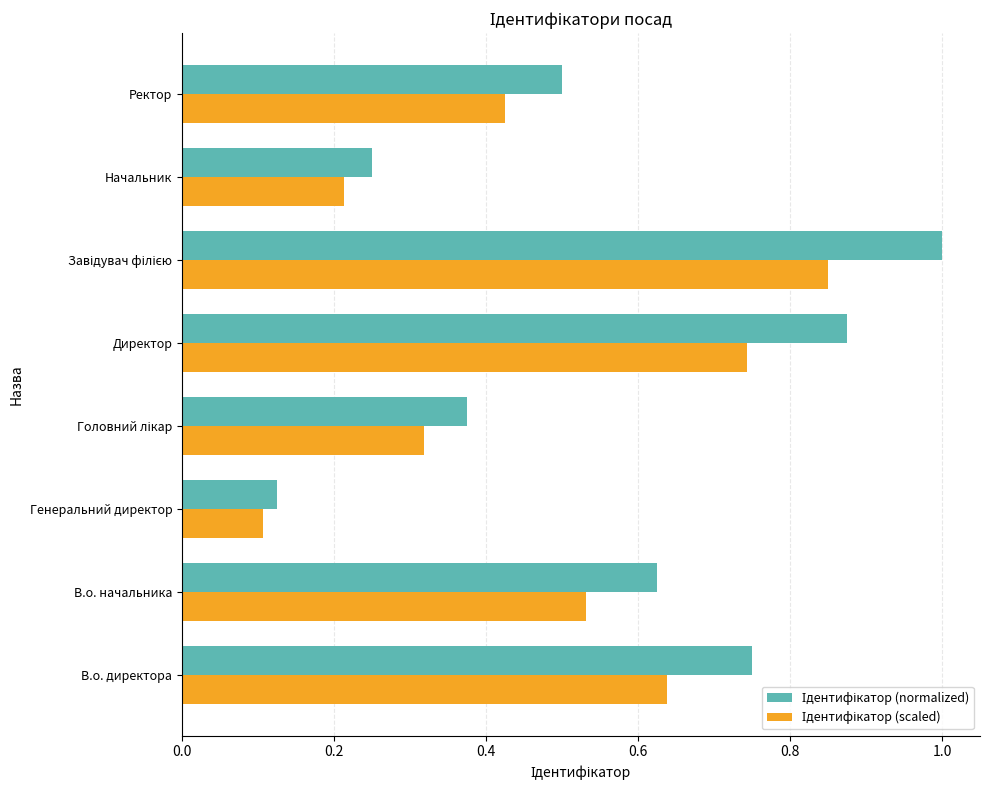

At how many categories does at least one series exceed 0?

8